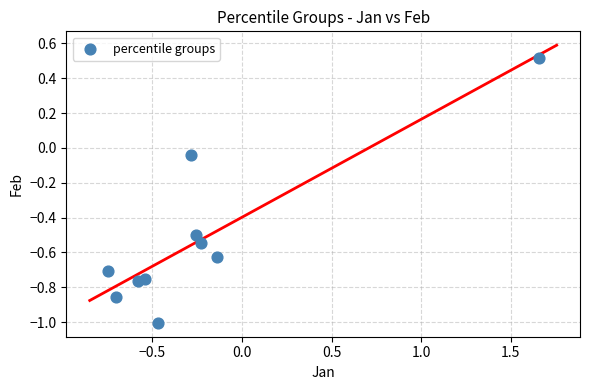

What is the range of X values (max minus min)?

2.4